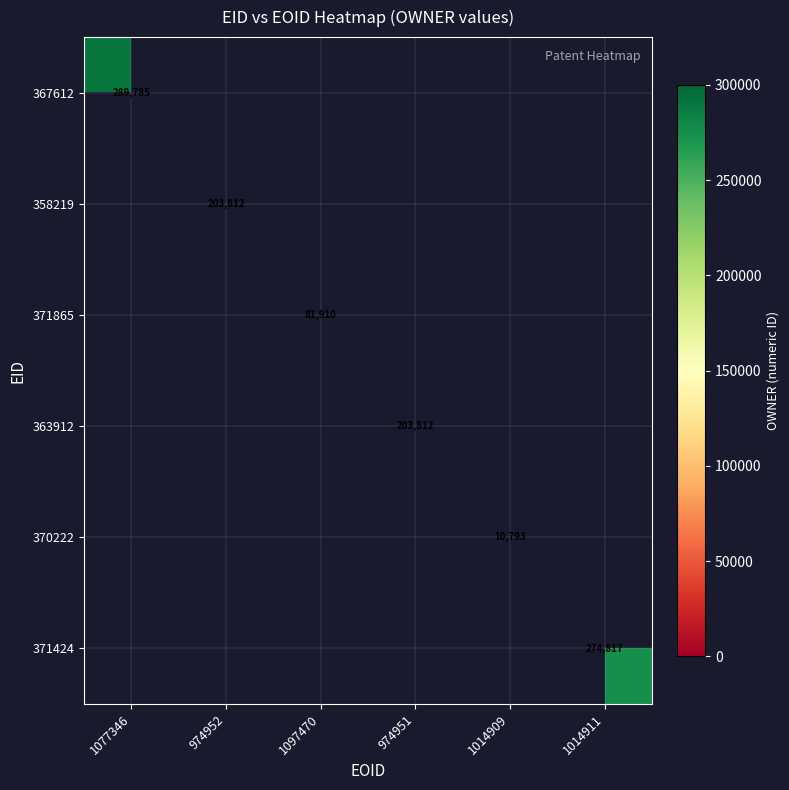

Is the value of 370222 at 1097470 greater than the value of 371424 at 1097470?

No